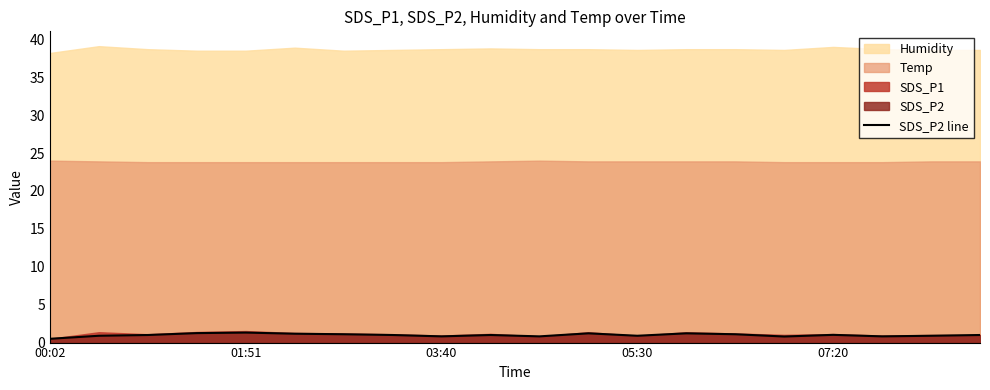

How many data points are less than 1?

8